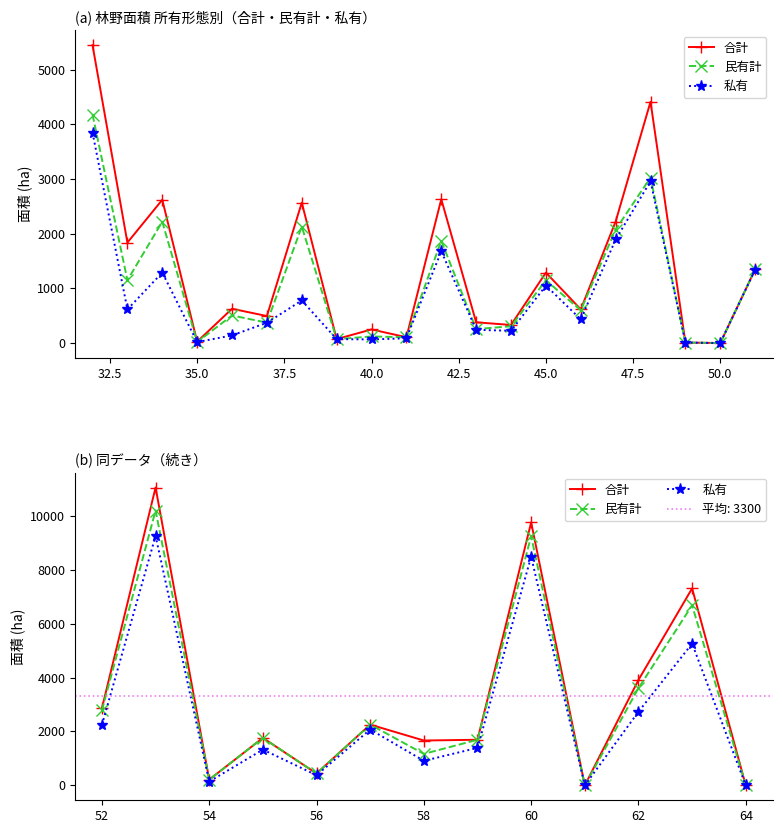

What is the difference between the maximum and second lowest values in the 合計 series?

11046